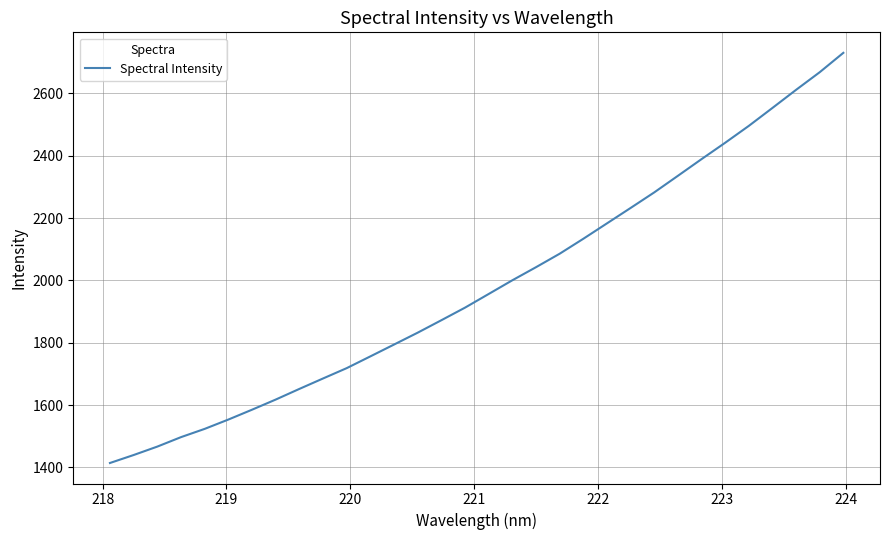

What is the maximum value shown in the chart?

2729.9